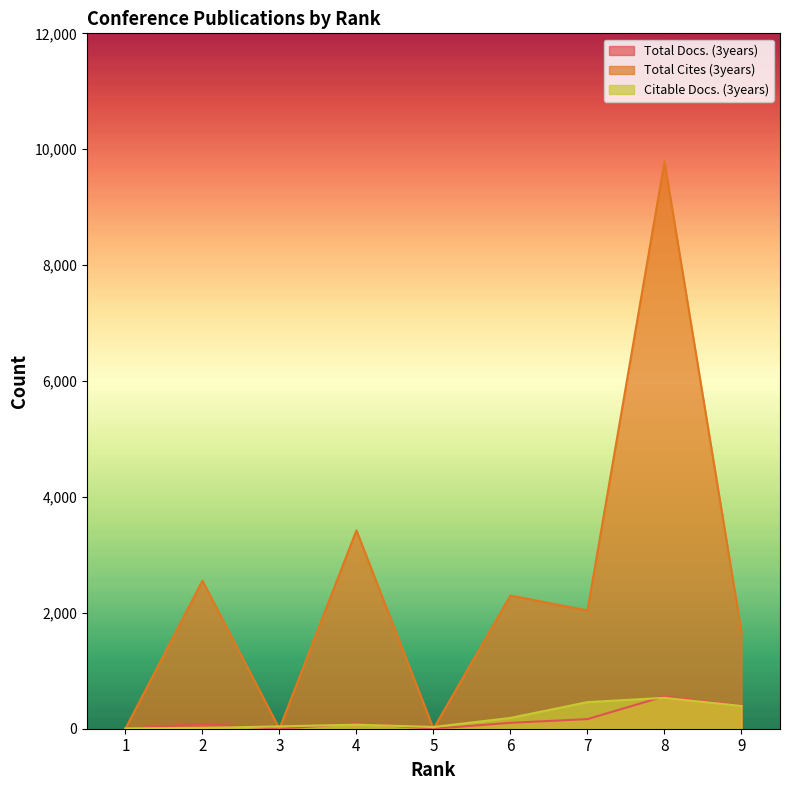

True or false: Citable Docs. (3years) and Total Docs. (3years) cross at least once.

True